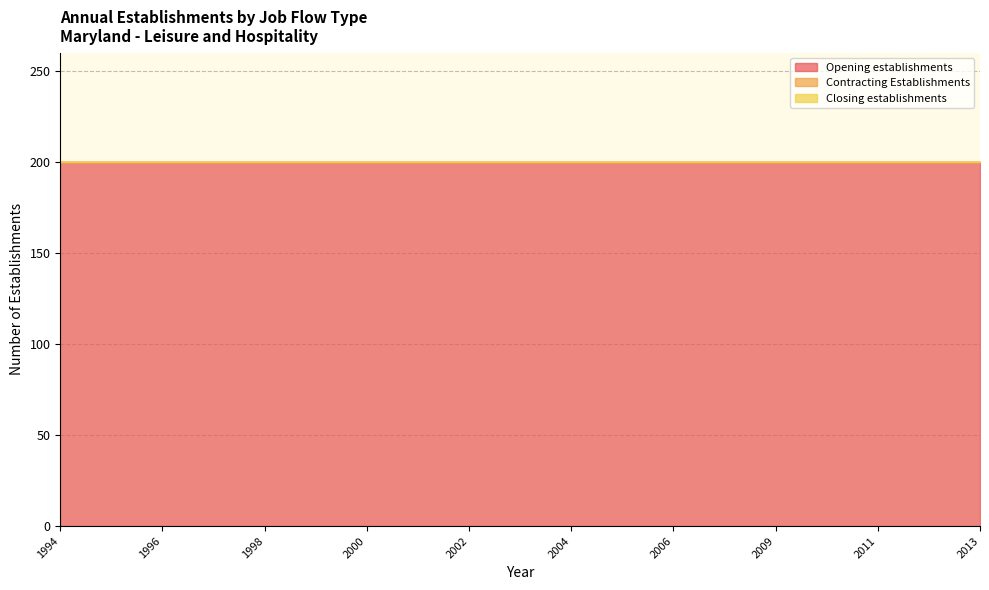

Reading left to right, transcribe all the data shown in this chart.

Opening establishments: 200	200	200	200	200	200	200	200	200	200	200	200	200	200	200	200	200	200	200
Contracting Establishments: 0	0	0	0	0	0	0	0	0	0	0	0	0	0	0	0	0	0	0
Closing establishments: 0	0	0	0	0	0	0	0	0	0	0	0	0	0	0	0	0	0	0